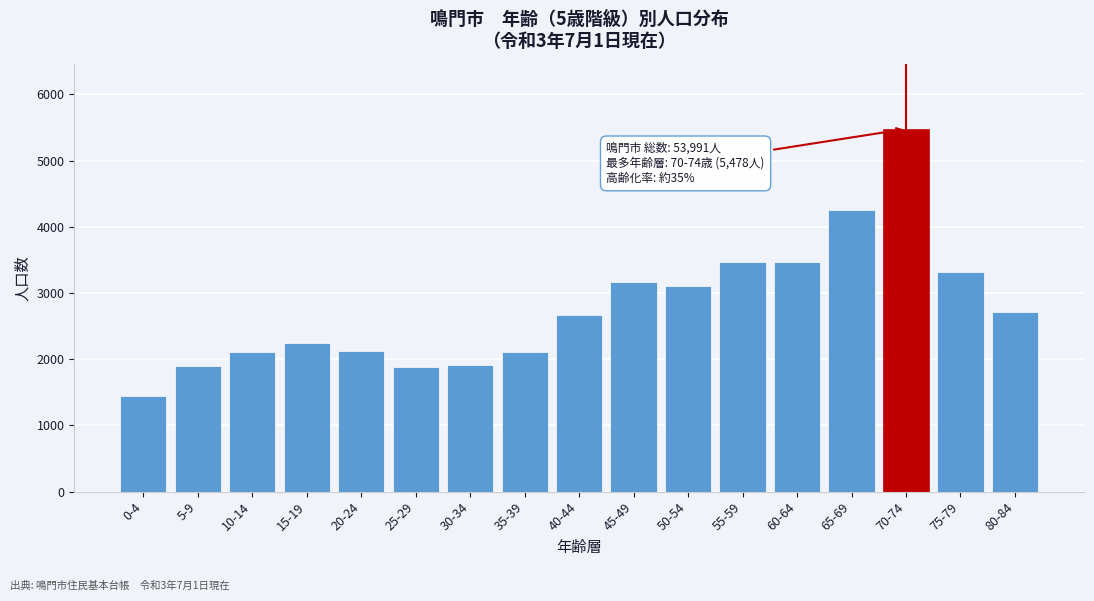

What is the average value?

2787